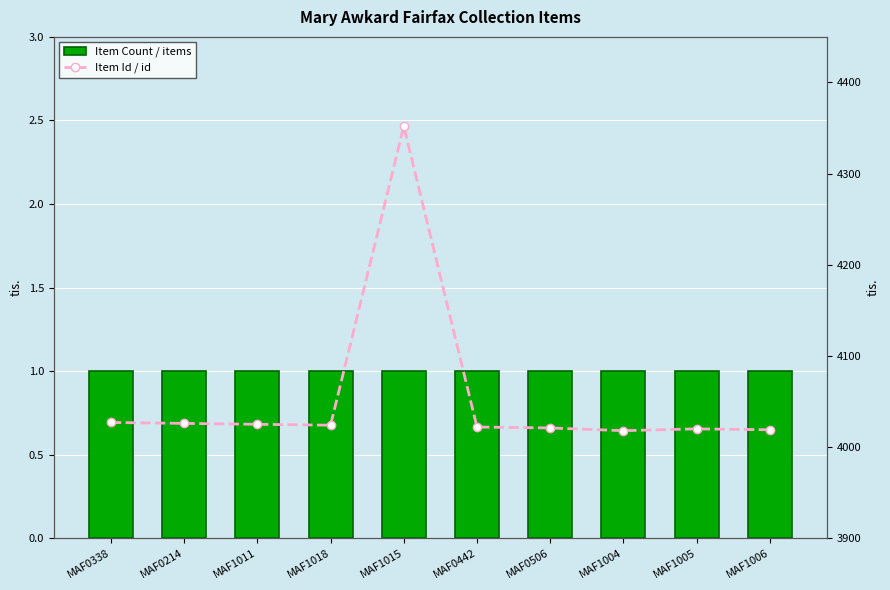

What is the label of the 9th bar from the right?

MAF0214